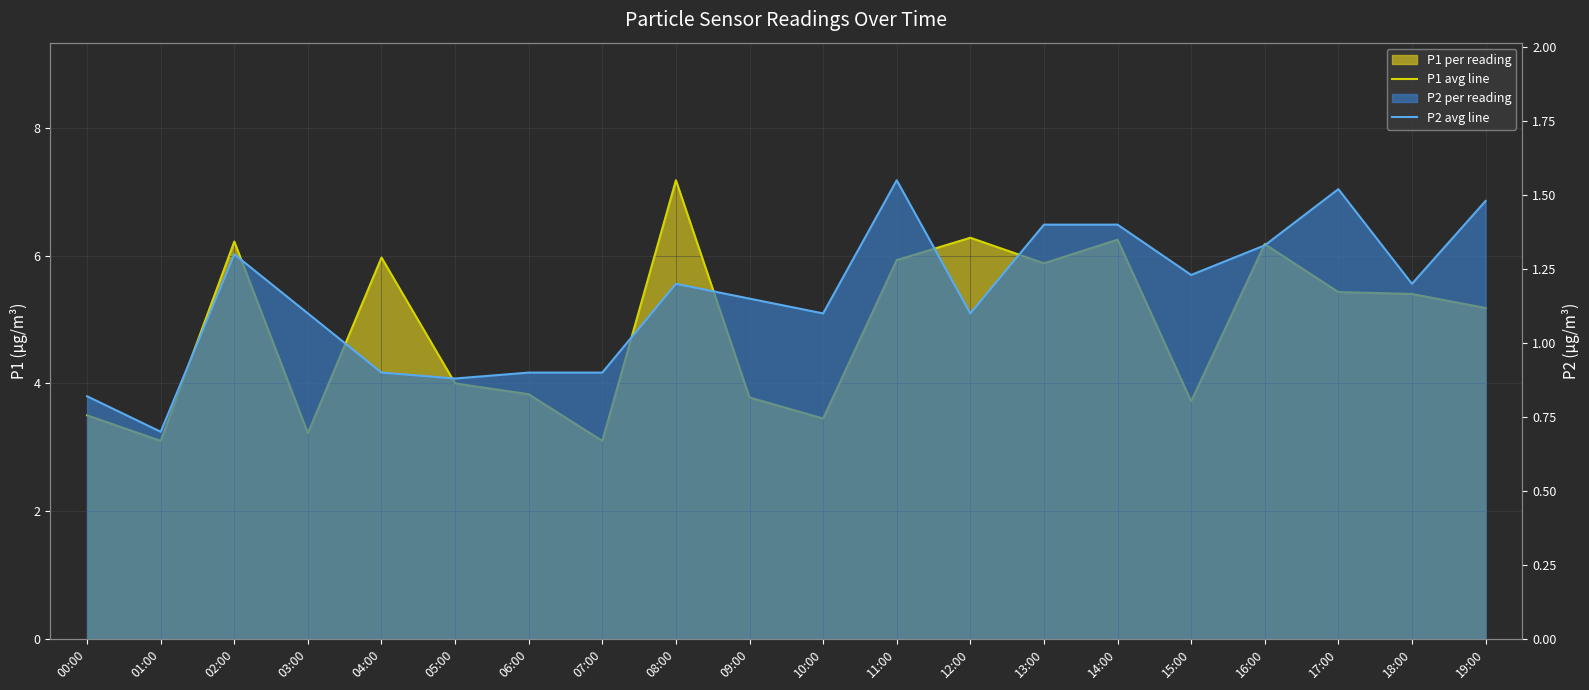

What is the label of the 15th point from the left?

14:00